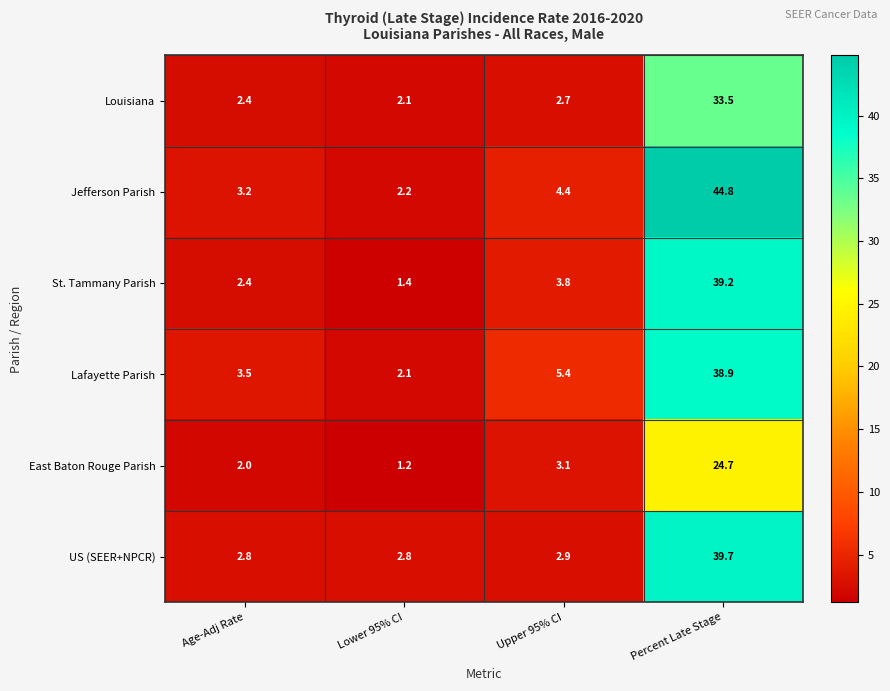

Reading right to left, extract all data points from this chart.

Louisiana: 33.5	2.7	2.1	2.4
Jefferson Parish: 44.8	4.4	2.2	3.2
St. Tammany Parish: 39.2	3.8	1.4	2.4
Lafayette Parish: 38.9	5.4	2.1	3.5
East Baton Rouge Parish: 24.7	3.1	1.2	2.0
US (SEER+NPCR): 39.7	2.9	2.8	2.8